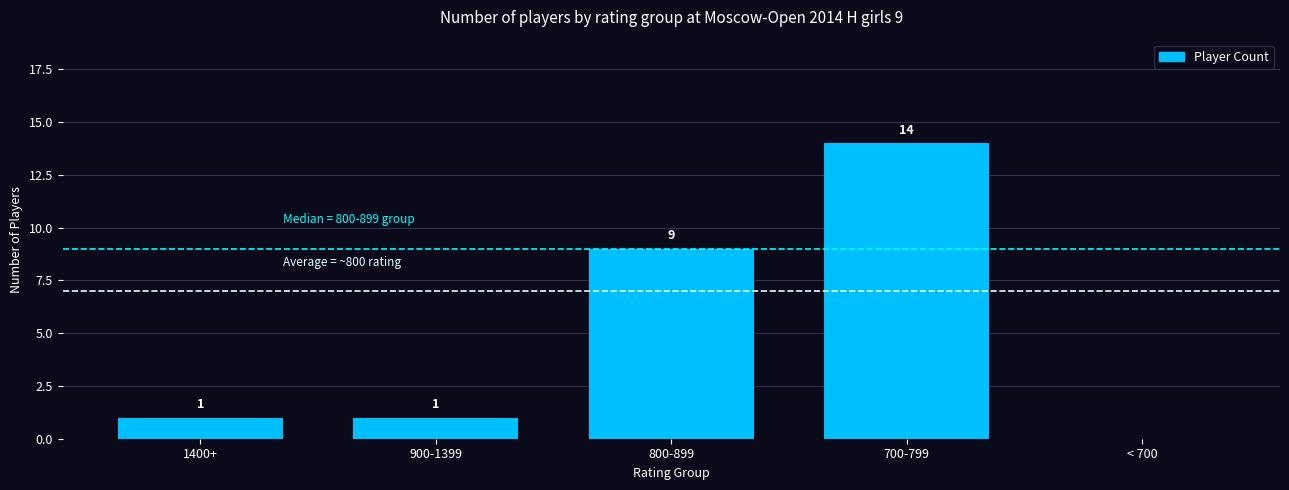

What is the sum of the values at 800-899 and 1400+?

10